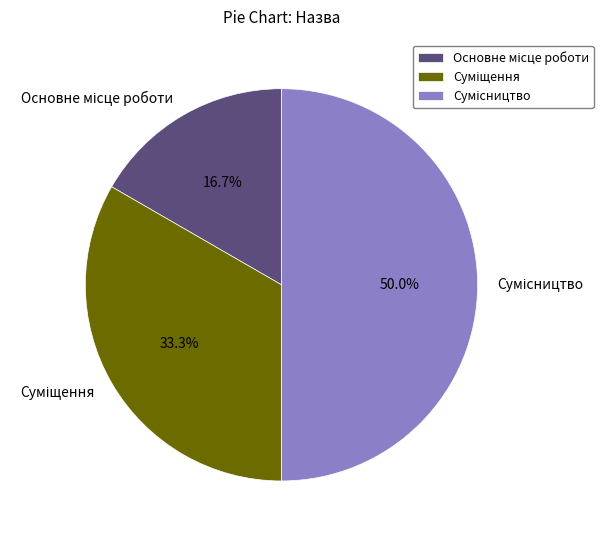

How many slices are in this pie chart?

3